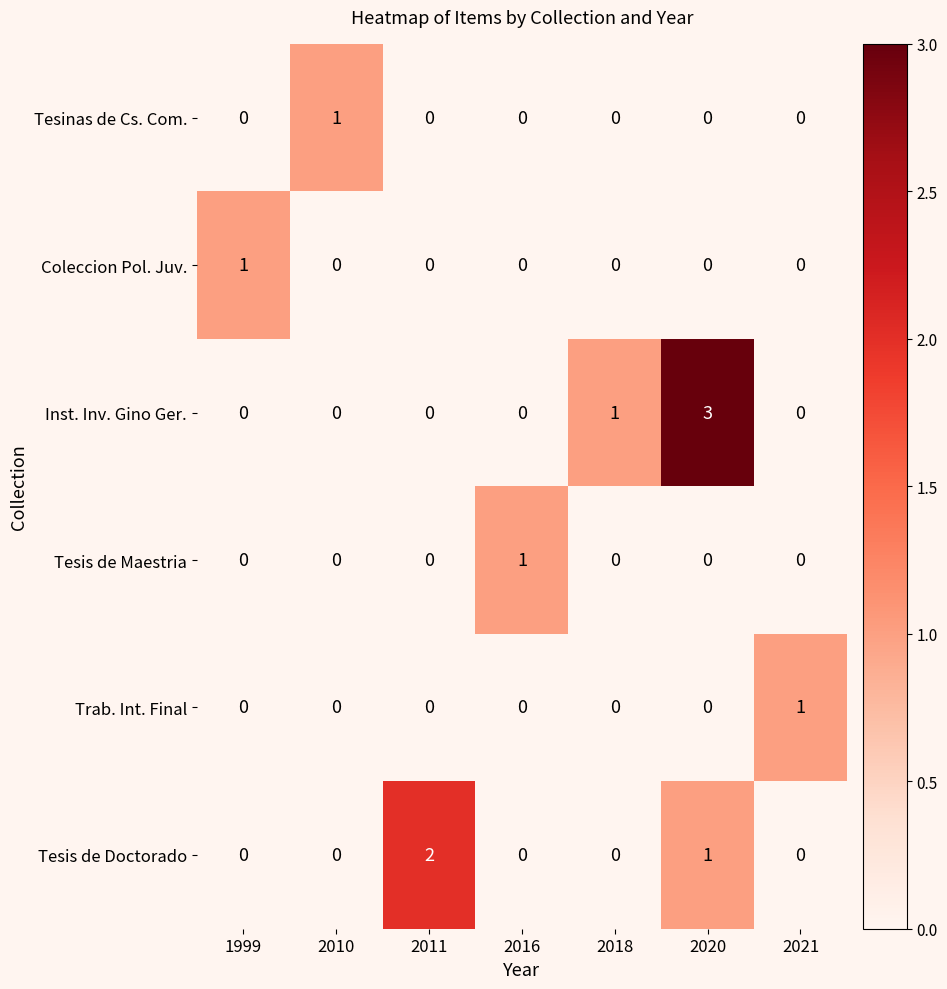

Count the number of categories in the chart.

7